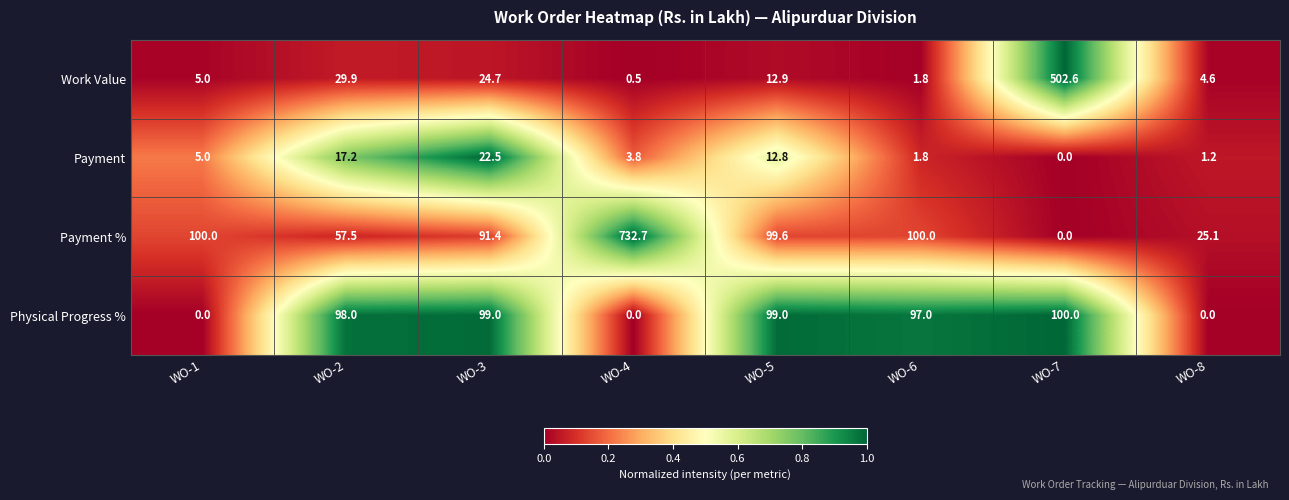

What is the difference between the highest and lowest values at WO-8?

25.1